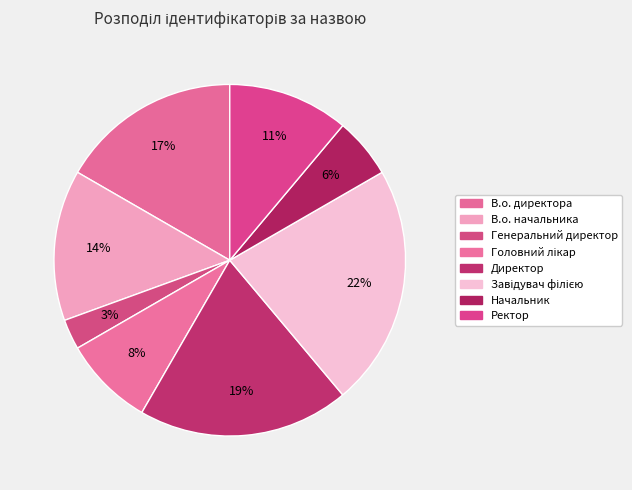

Is there any slice that represents more than half of the pie?

No